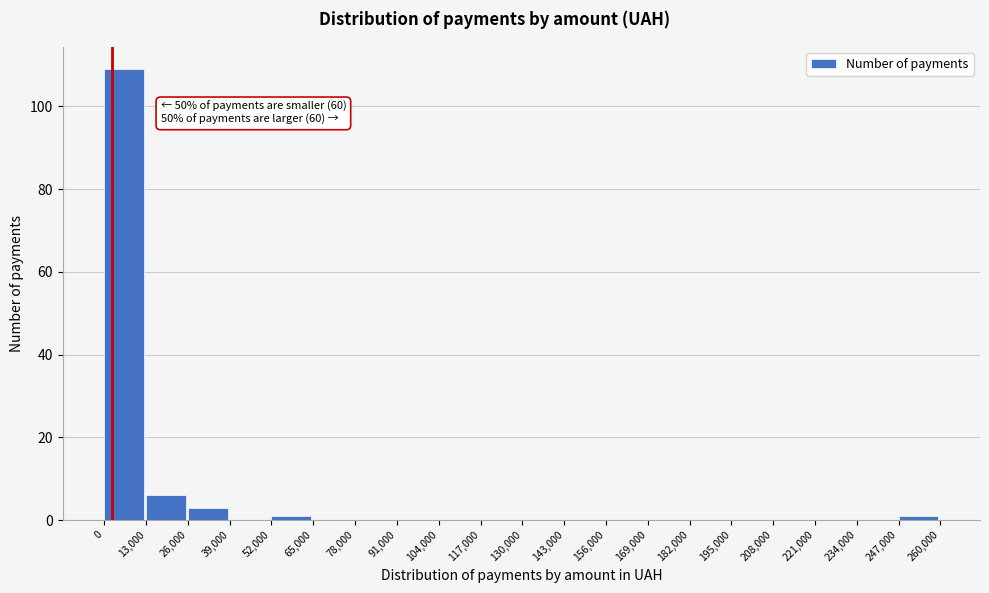

Which range on the x-axis has the tallest bar?

0 to 13,000